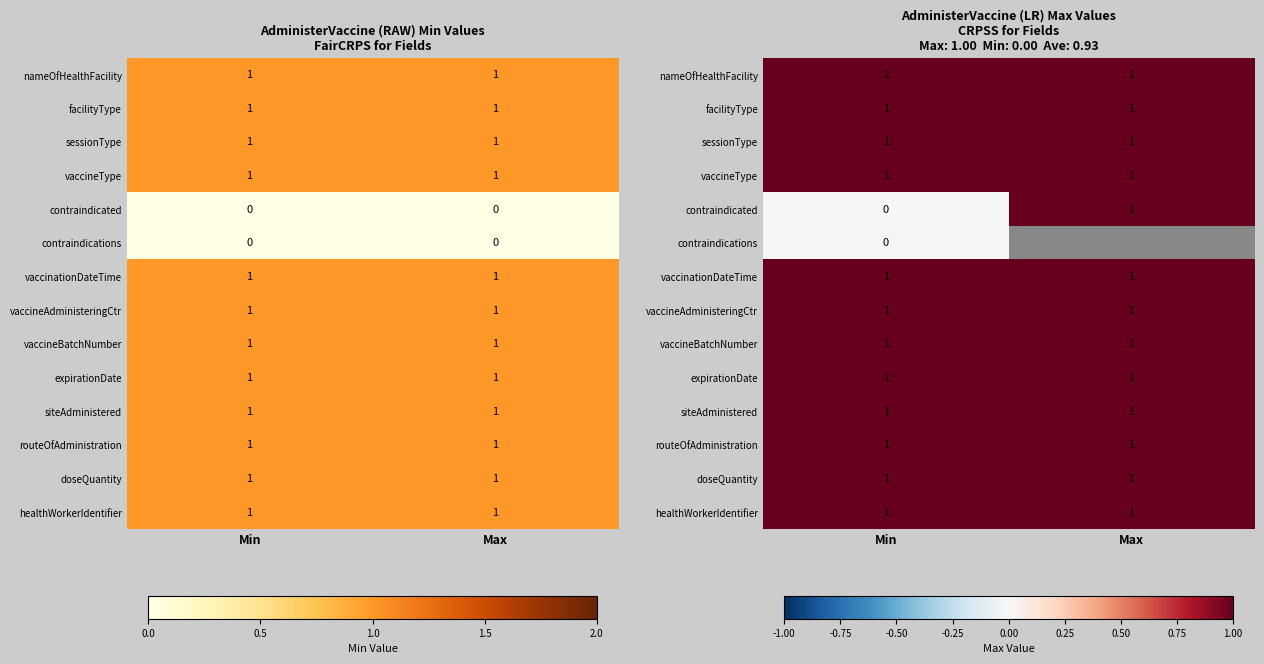

Count the contraindicated values in the range 0 to 1.

2